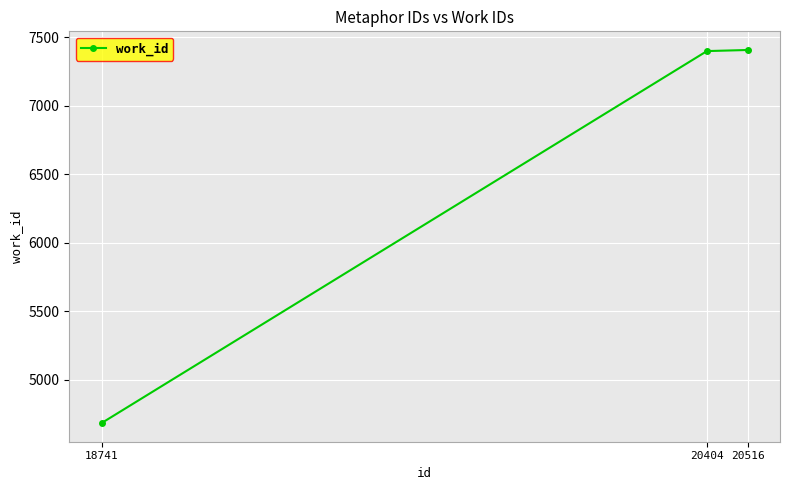

At which label is the value closest to 6046?

20404